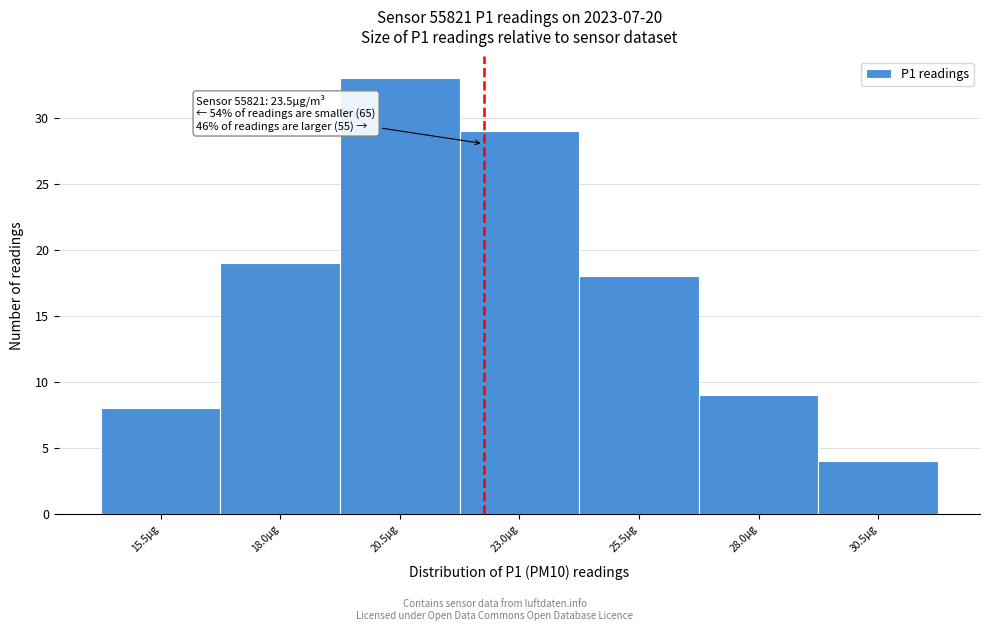

Reading right to left, list all the values displayed in this chart.

30.5µg=4	28.0µg=9	25.5µg=18	23.0µg=29	20.5µg=33	18.0µg=19	15.5µg=8